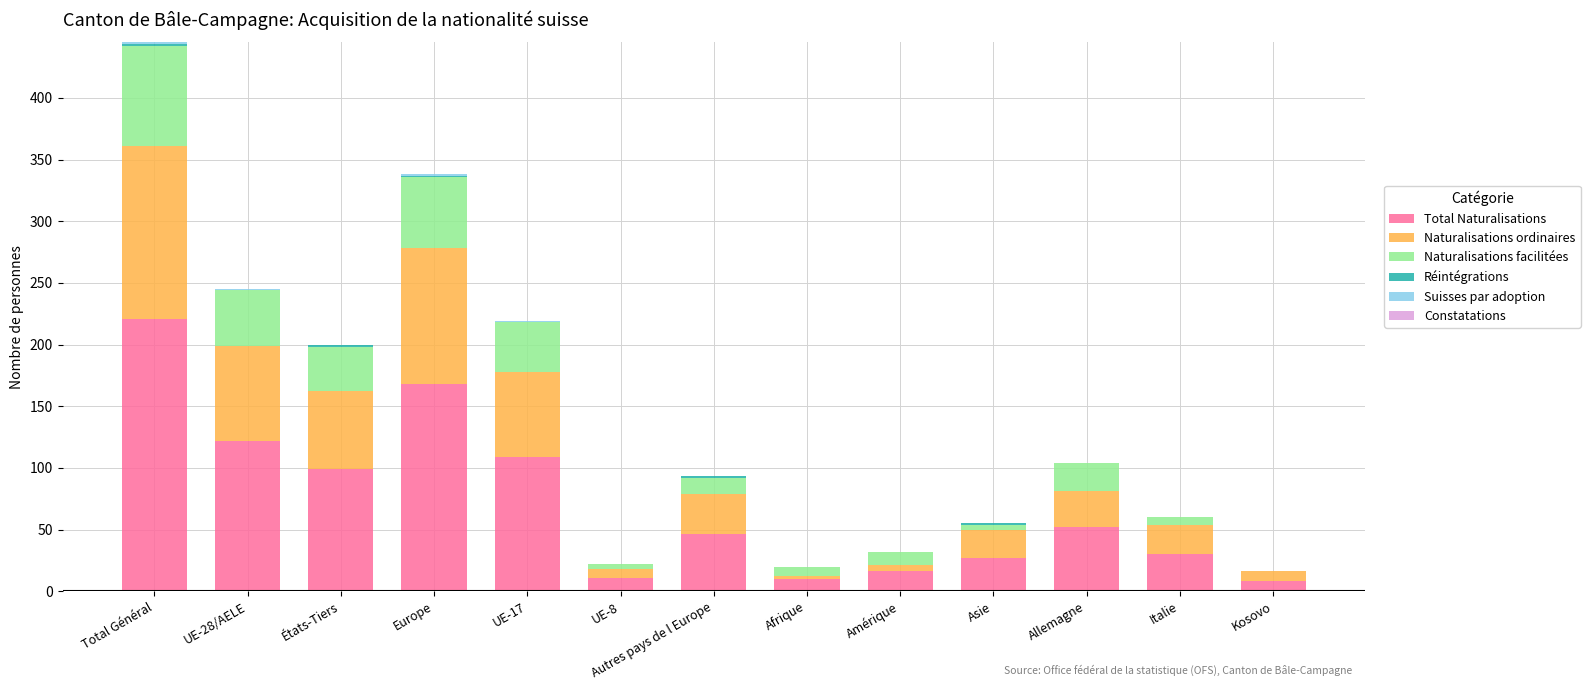

The value of Total Naturalisations at Autres pays de l Europe is 10. True or false?

False